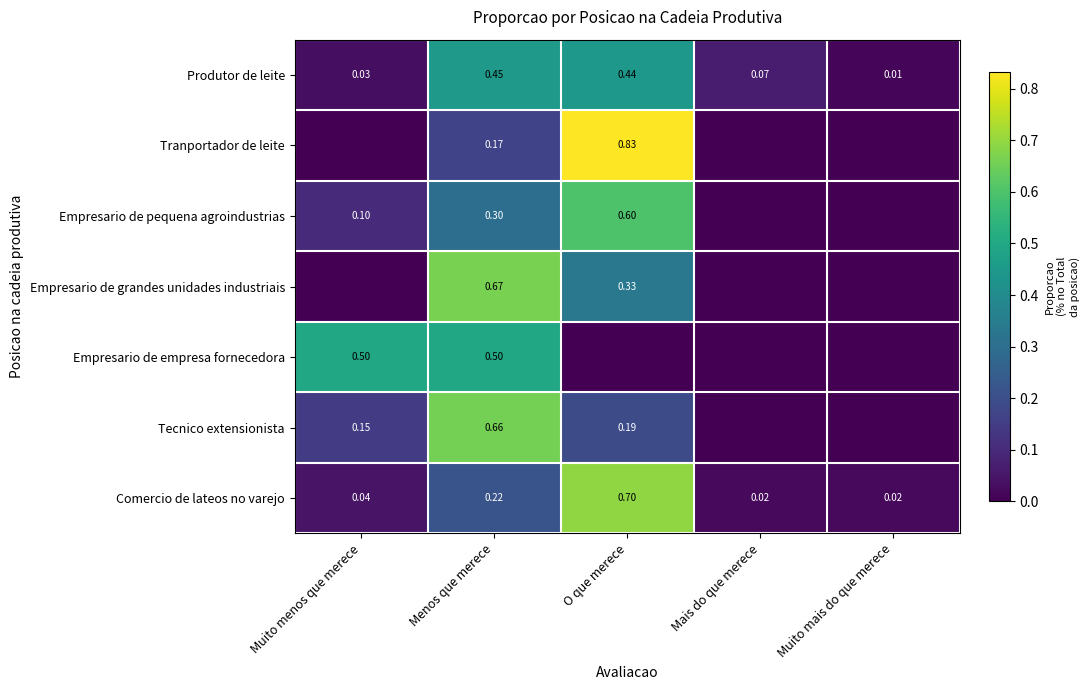

Is the value of Tranportador de leite at O que merece greater than the value of Empresario de pequena agroindustrias at O que merece?

Yes